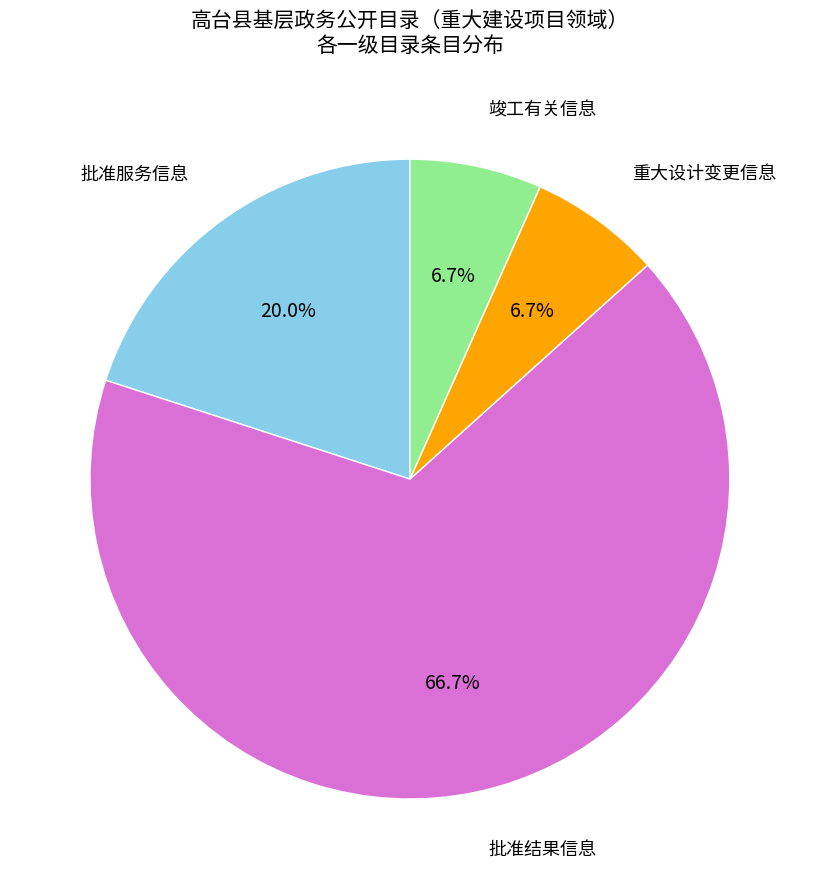

Is there a majority slice in this chart?

Yes